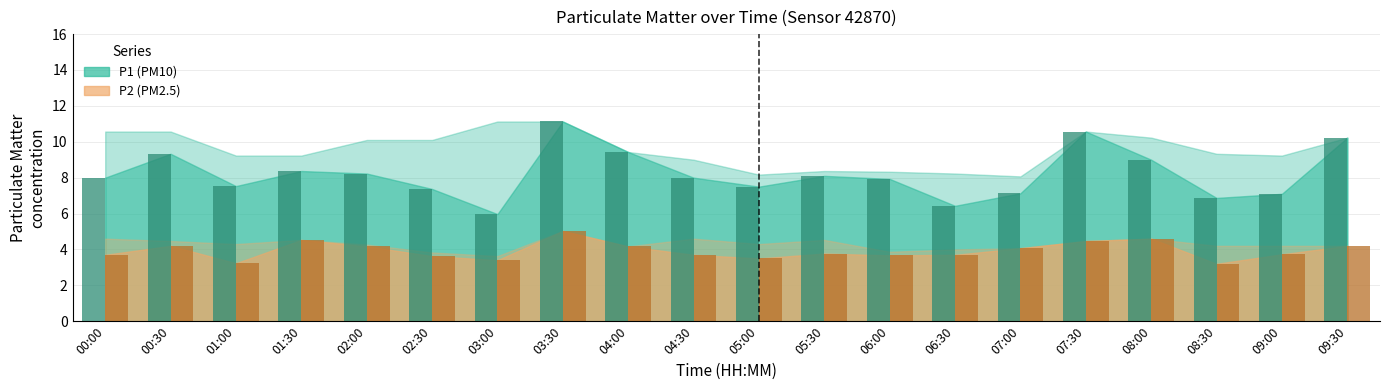

What is the total value across all series at 05:30?

11.9